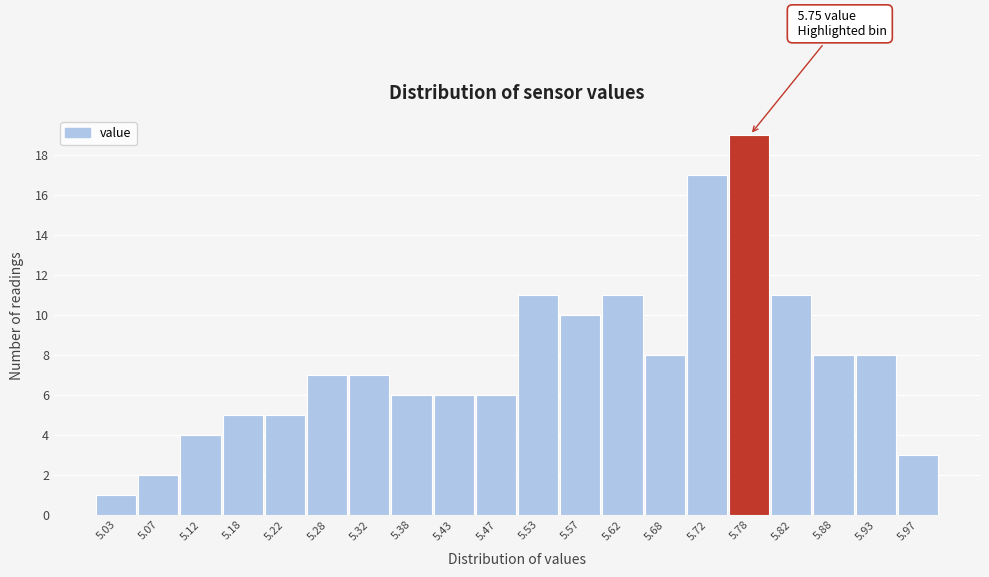

Which range on the x-axis has the tallest bar?

5.75 to 5.80